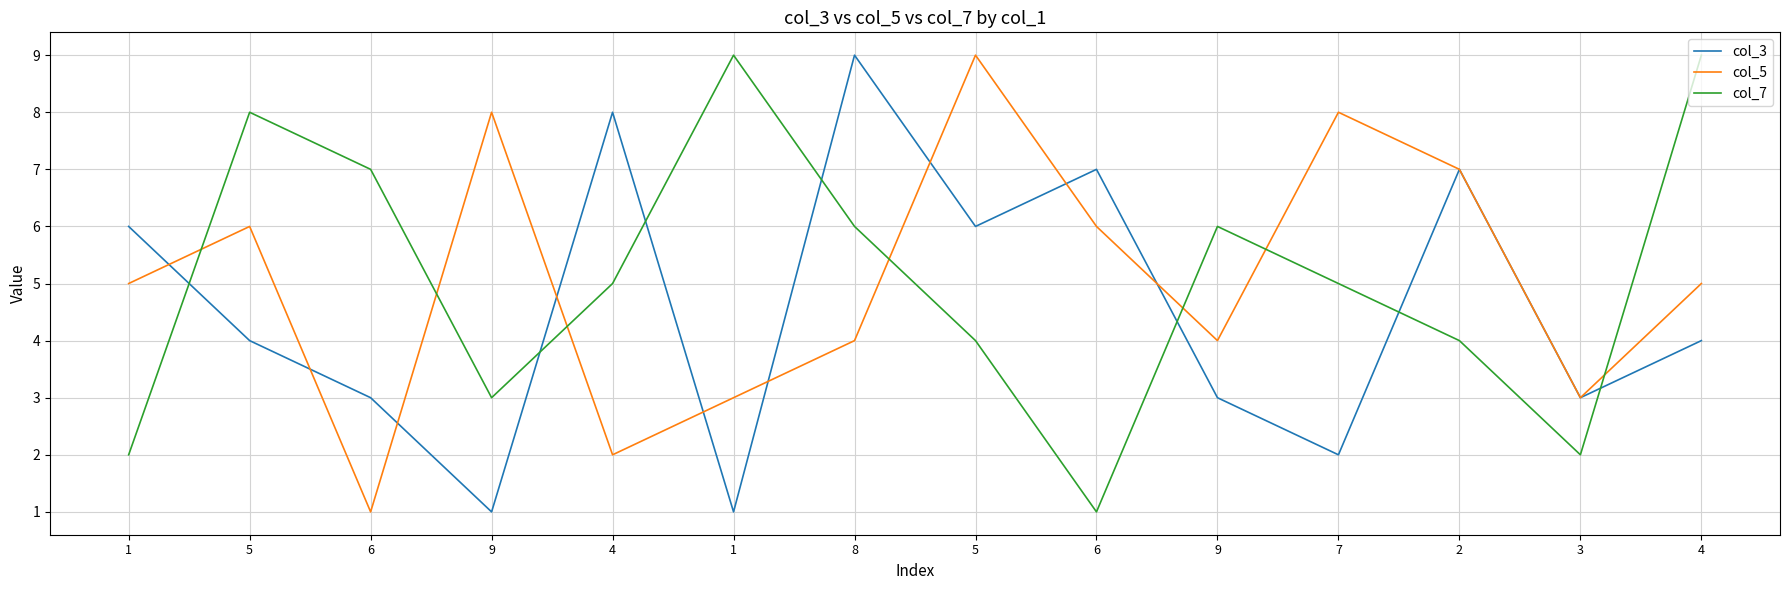

Which category has the lowest value across all series?

9